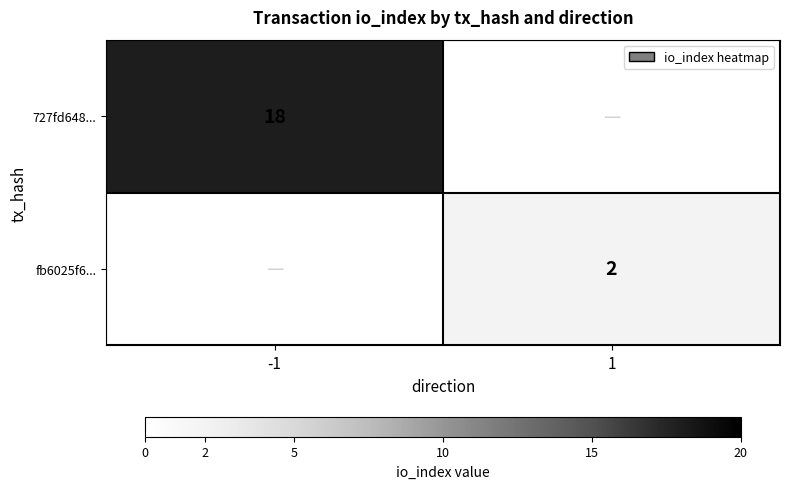

The fb6025f6... series shows 1 at 1. True or false?

False